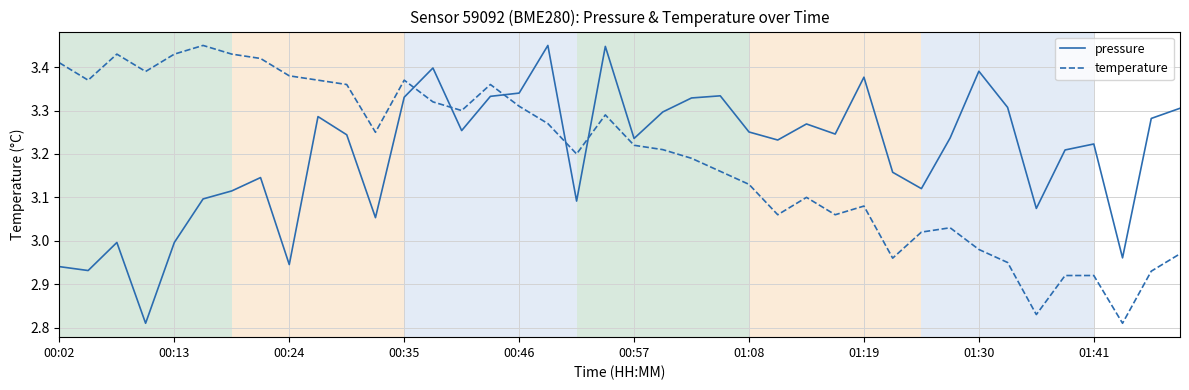

True or false: pressure and temperature cross at least once.

True